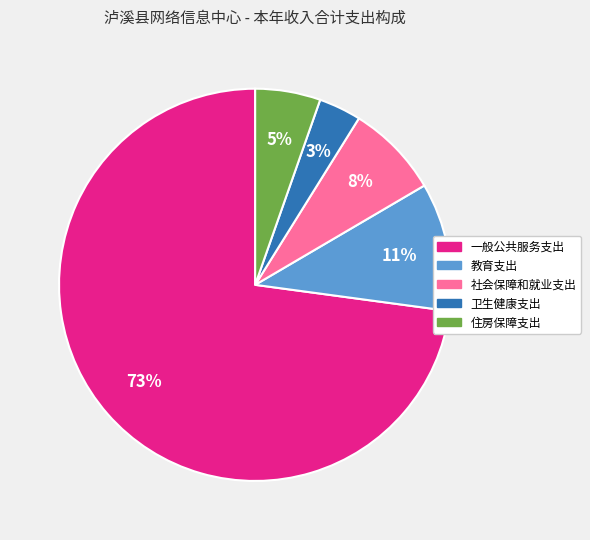

Count the number of slices in the pie.

5